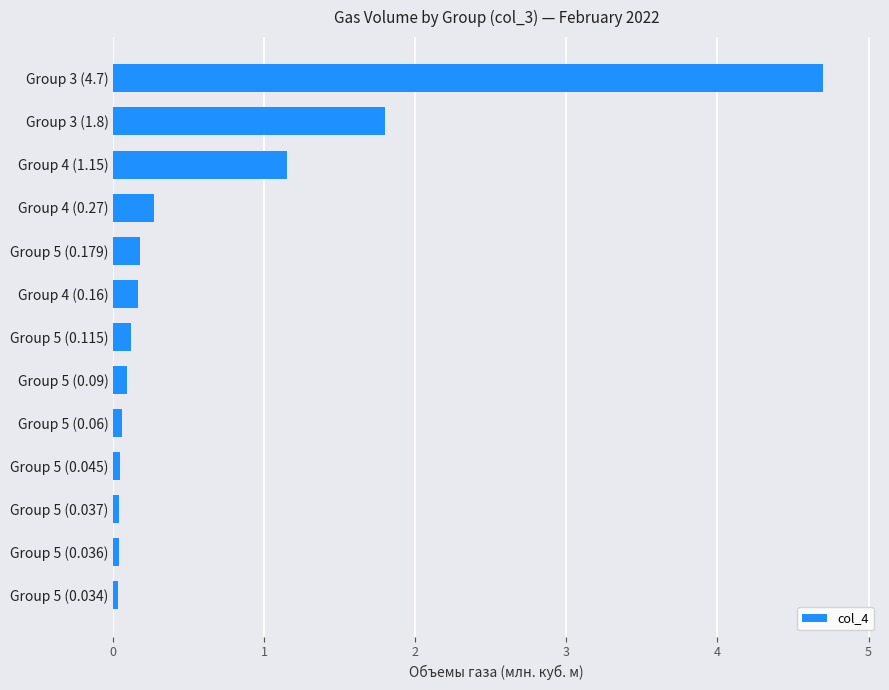

The value at Group 5 (0.034) is 0.0. True or false?

True